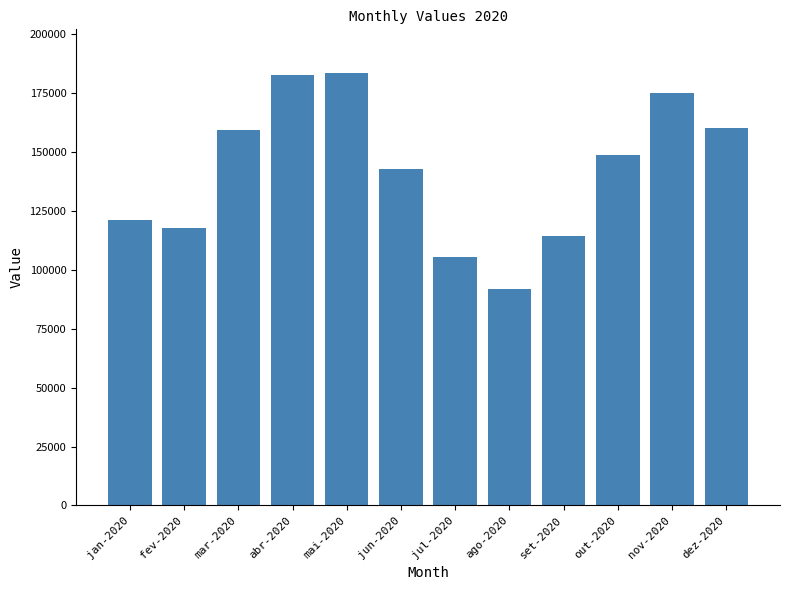

What is the average value?

141933.6